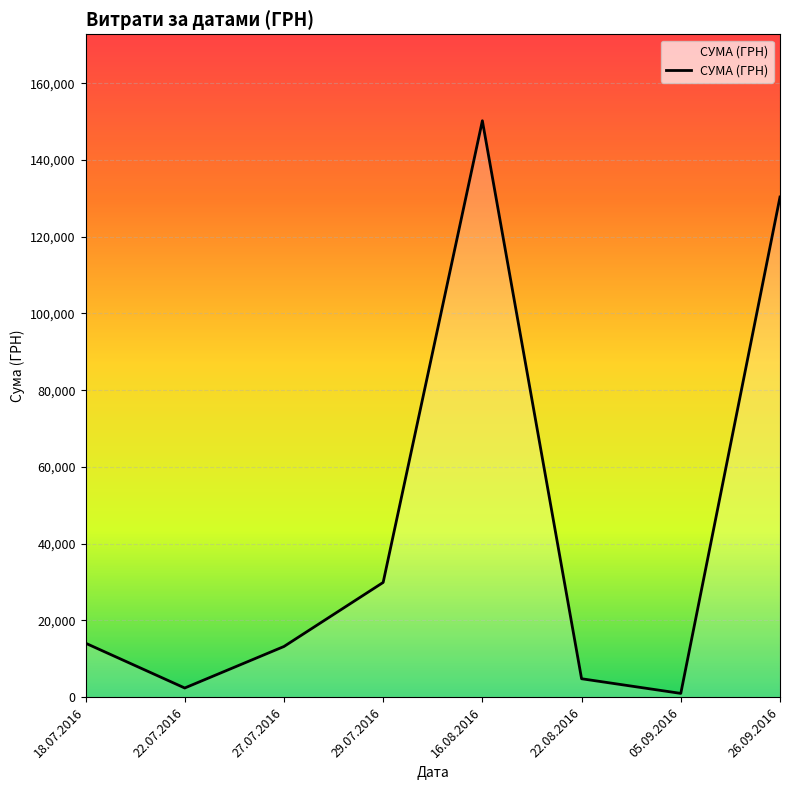

Is it true that the value at 26.09.2016 is 130350.0?

True